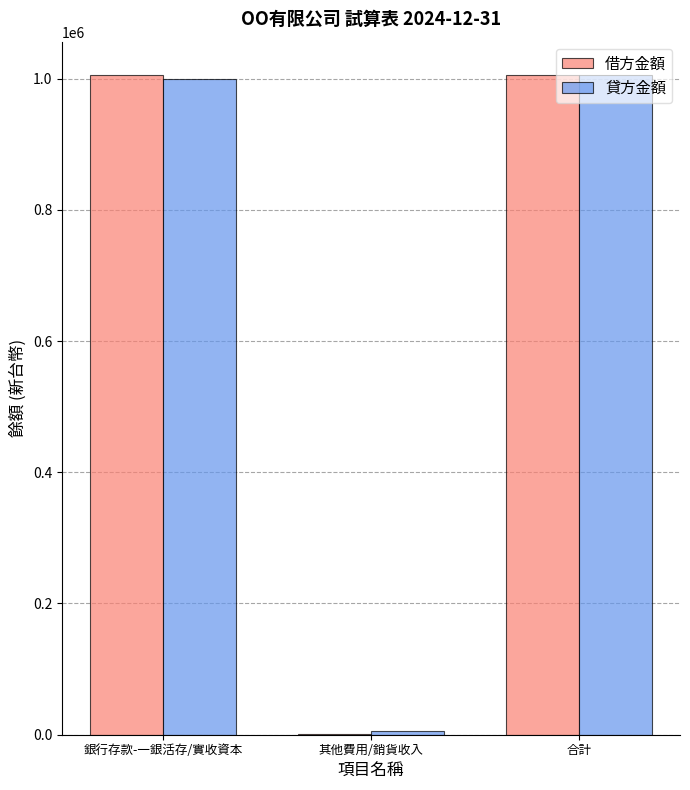

What is the sum of all 借方金額 values?

2012000